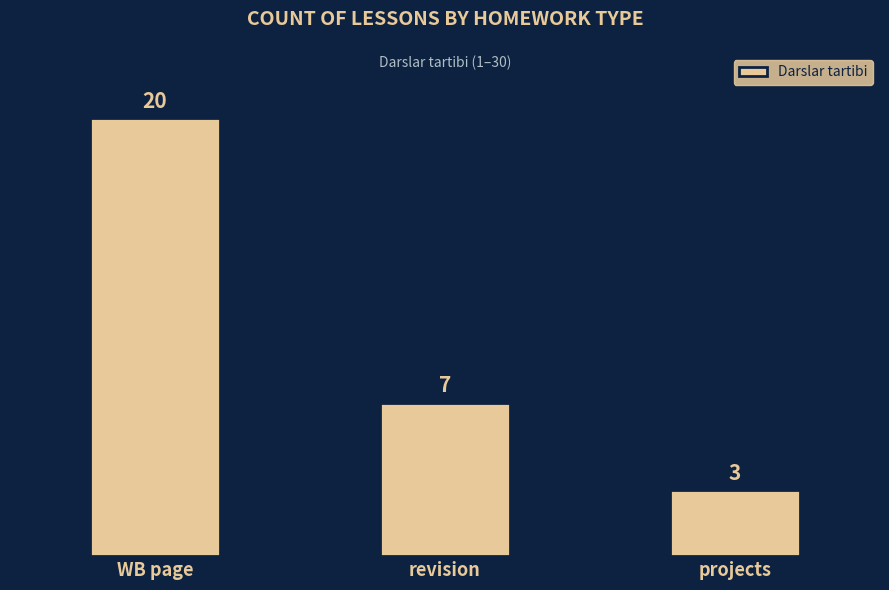

At which label is the value closest to 11?

revision